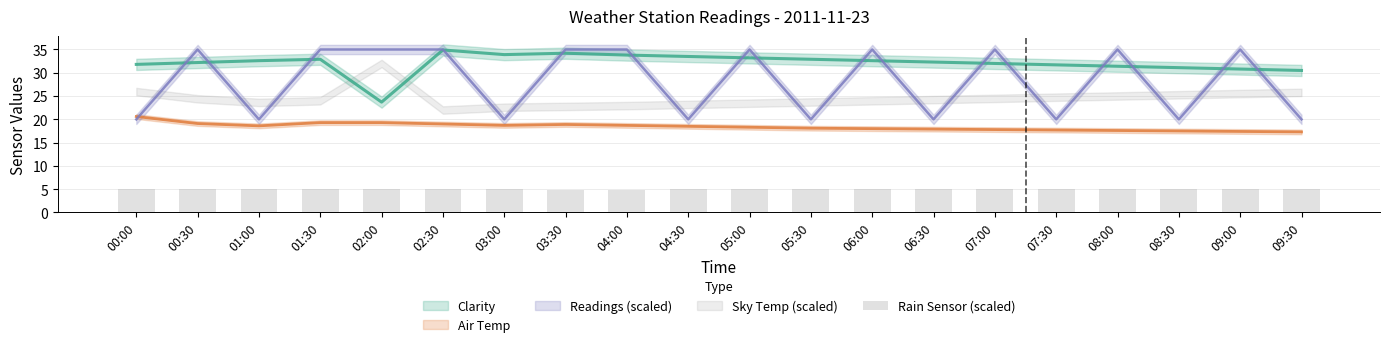

What is the smallest value displayed?

4.8